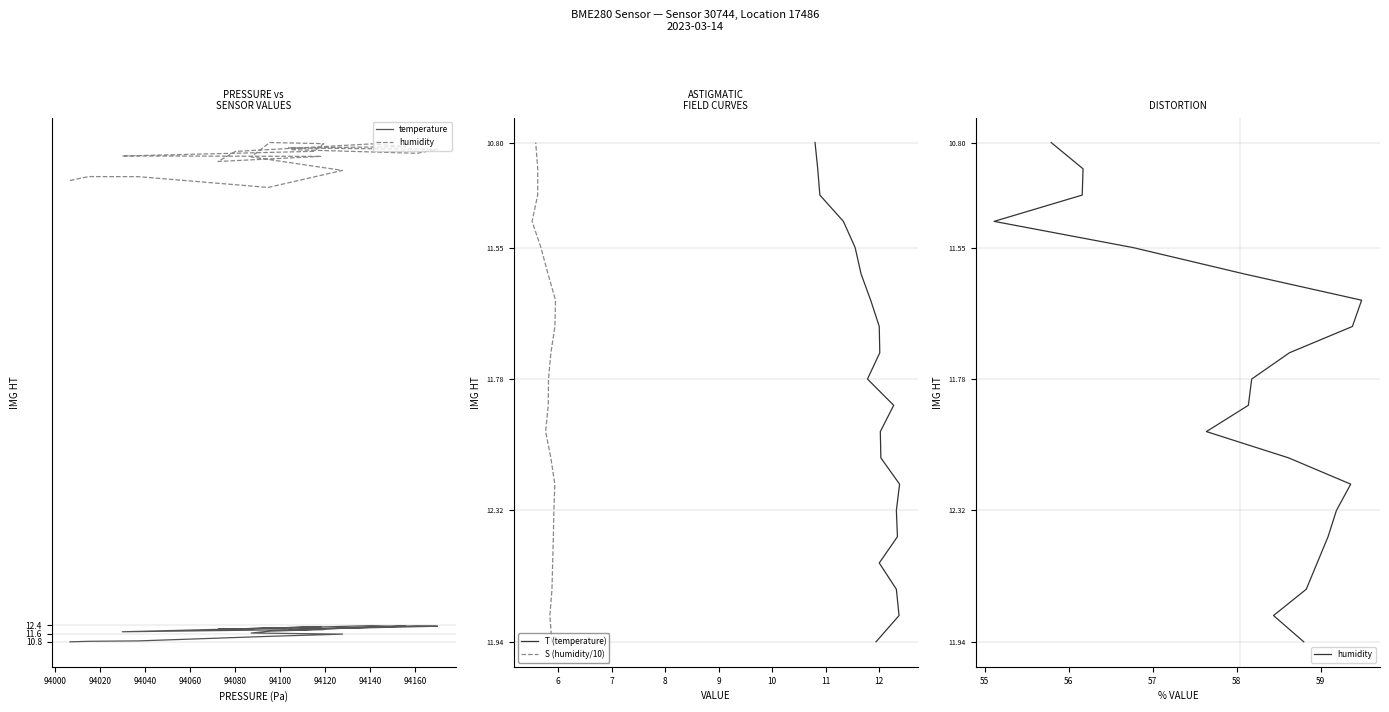

Rank the series by their maximum value, from highest to lowest.

humidity, T (temperature), S (humidity/10), temperature